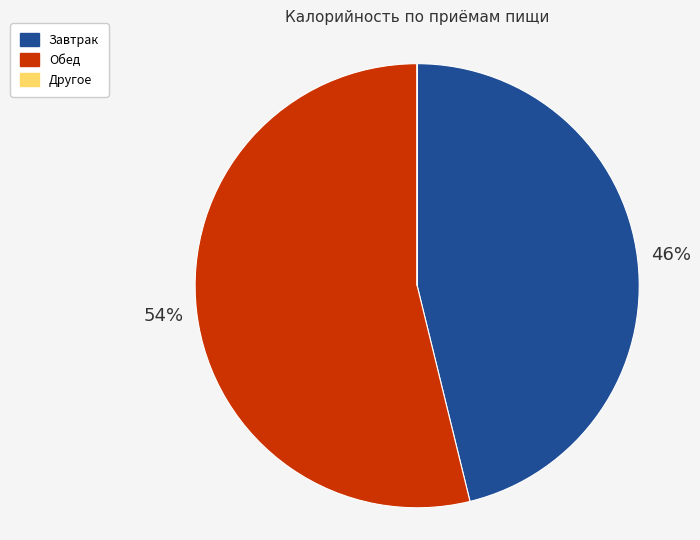

Is there any slice that represents more than half of the pie?

Yes